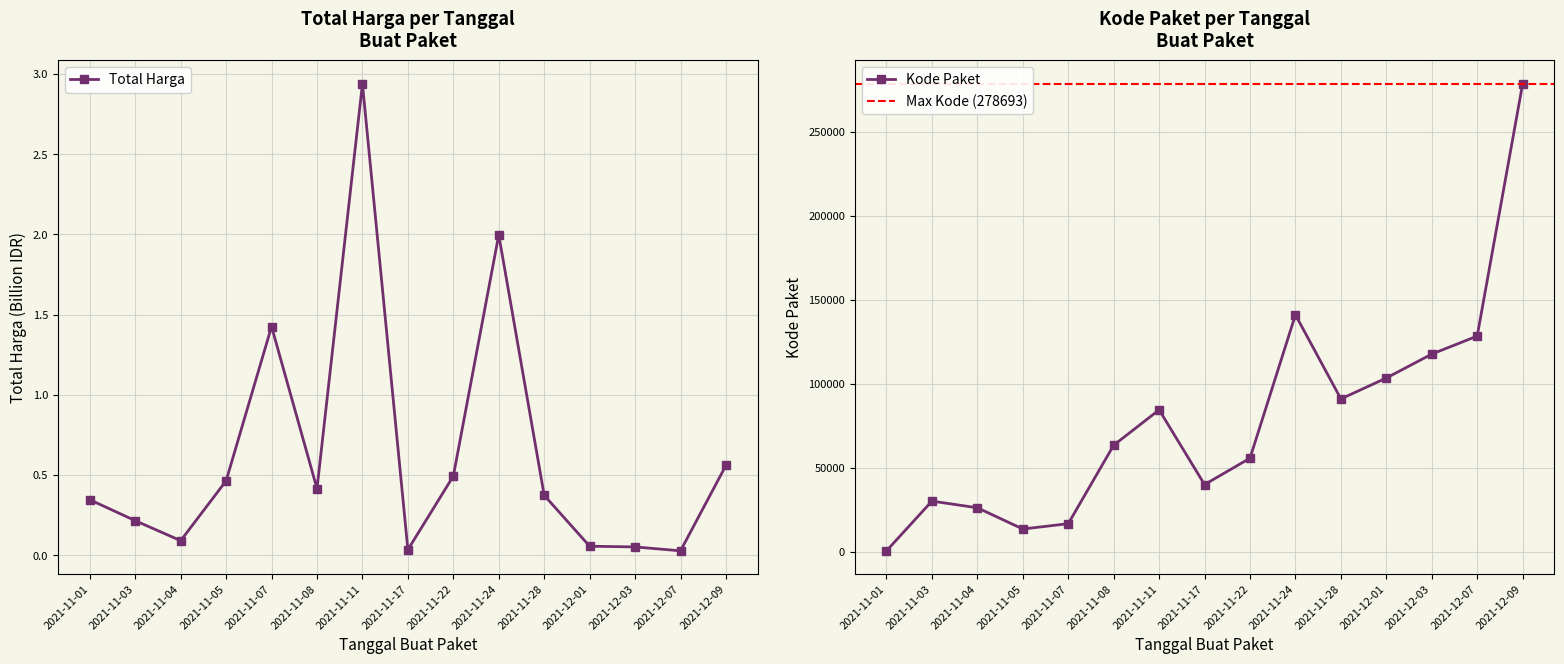

Between 2021-11-01 and 2021-12-01, which is larger?

2021-11-01